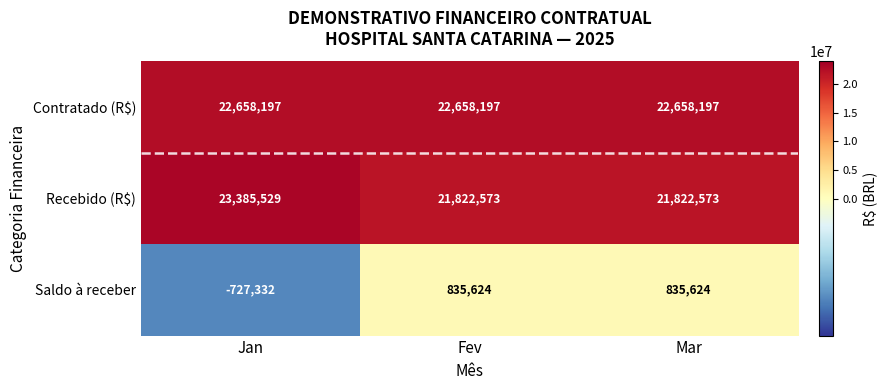

What is the sum of the Recebido (R$) values at Mar and Jan?

45208102